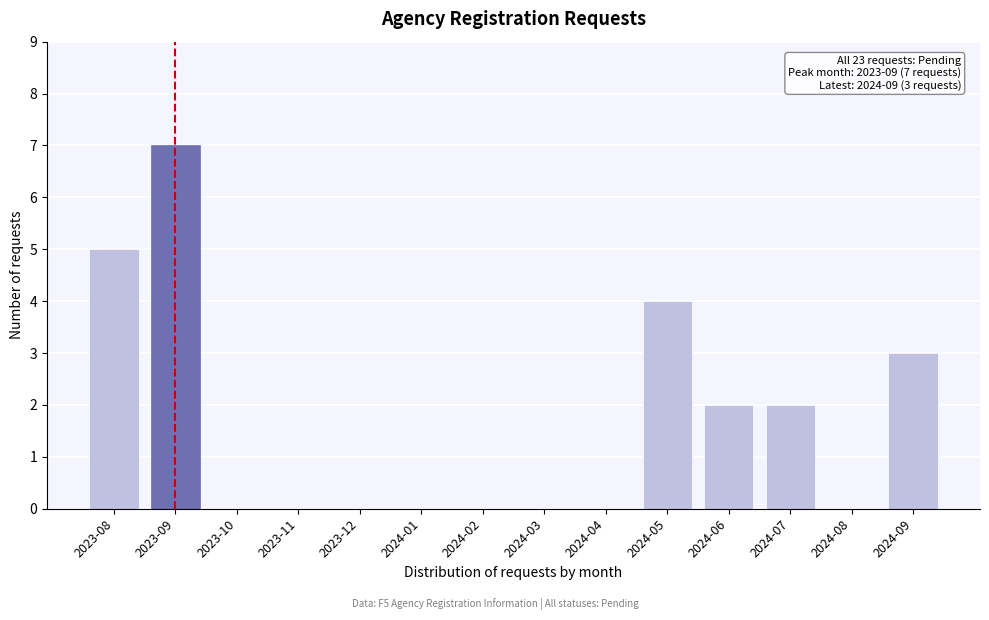

Reading left to right, transcribe all the data shown in this chart.

2023-08=5	2023-09=7	2023-10=0	2023-11=0	2023-12=0	2024-01=0	2024-02=0	2024-03=0	2024-04=0	2024-05=4	2024-06=2	2024-07=2	2024-08=0	2024-09=3